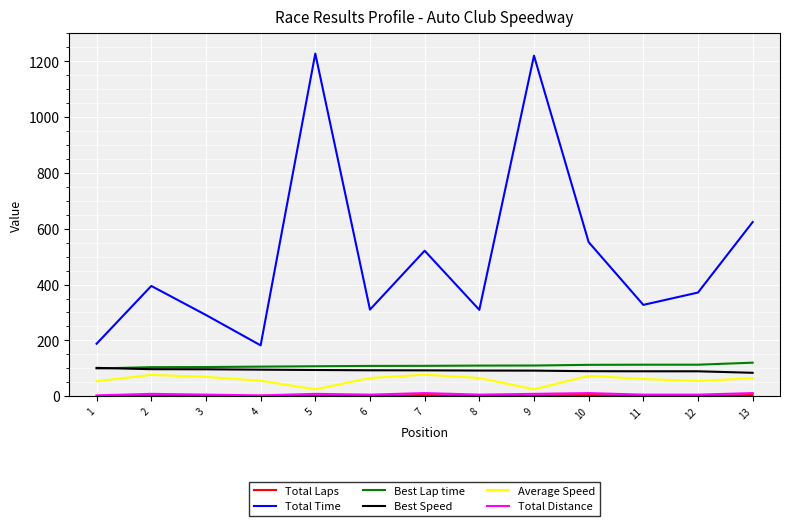

Between 5 and 8, which series saw the biggest shift?

Total Time